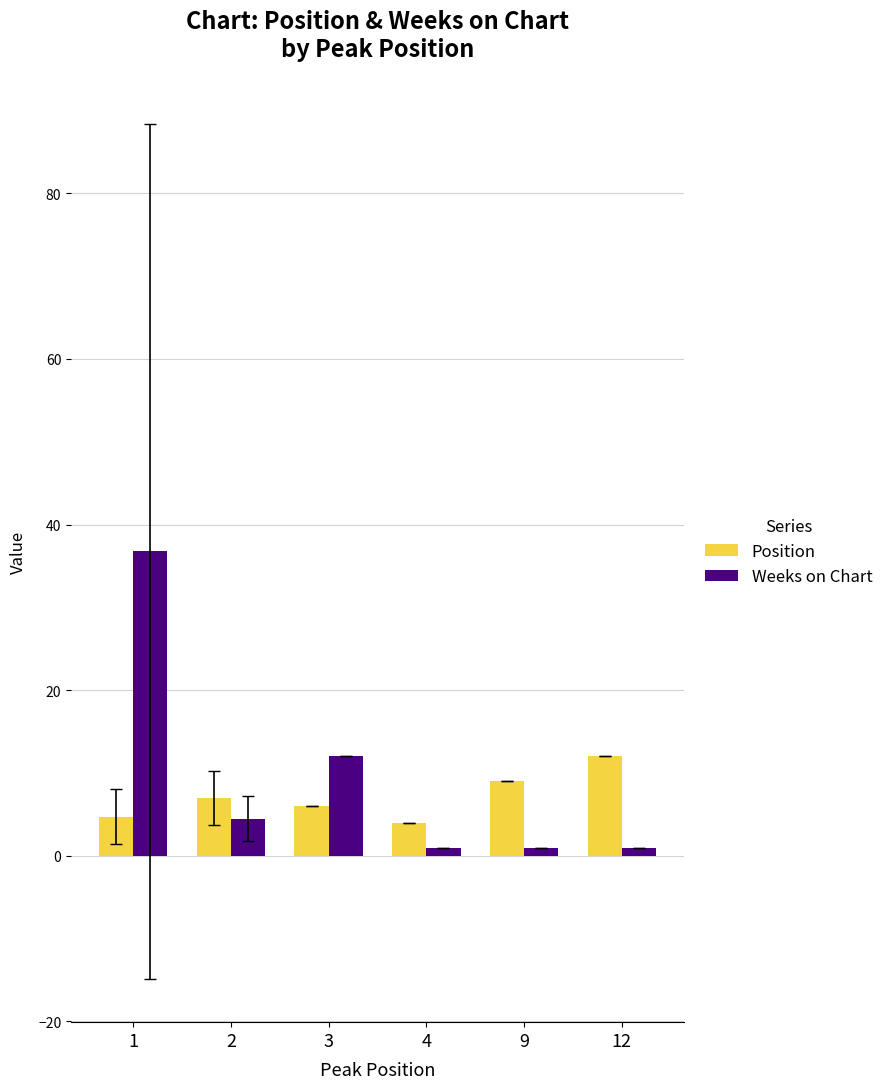

At 12, list the series in order from smallest to largest.

Weeks on Chart, Position